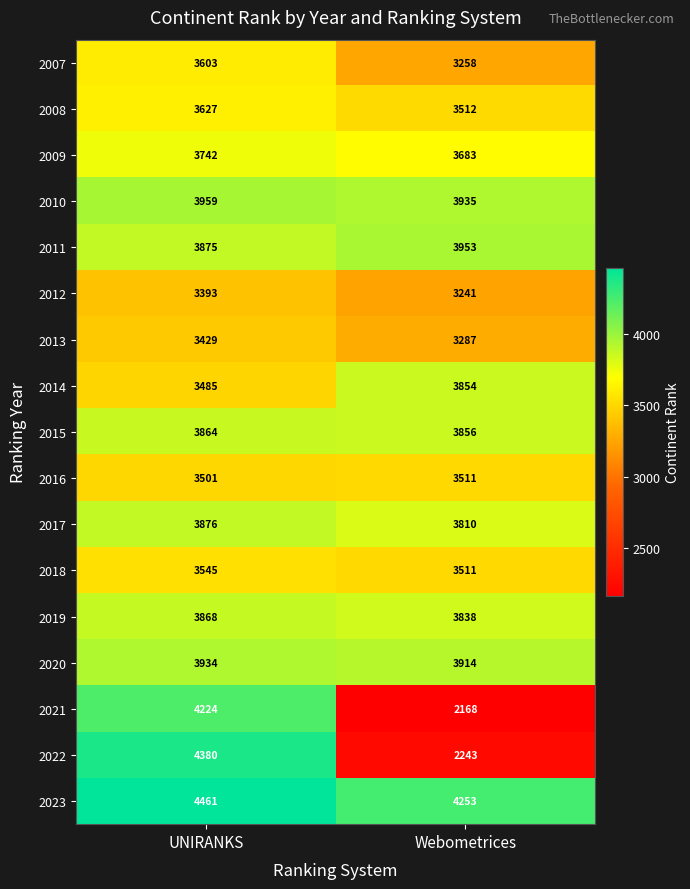

What is the difference between the maximum and minimum values in the 2009 series?

59